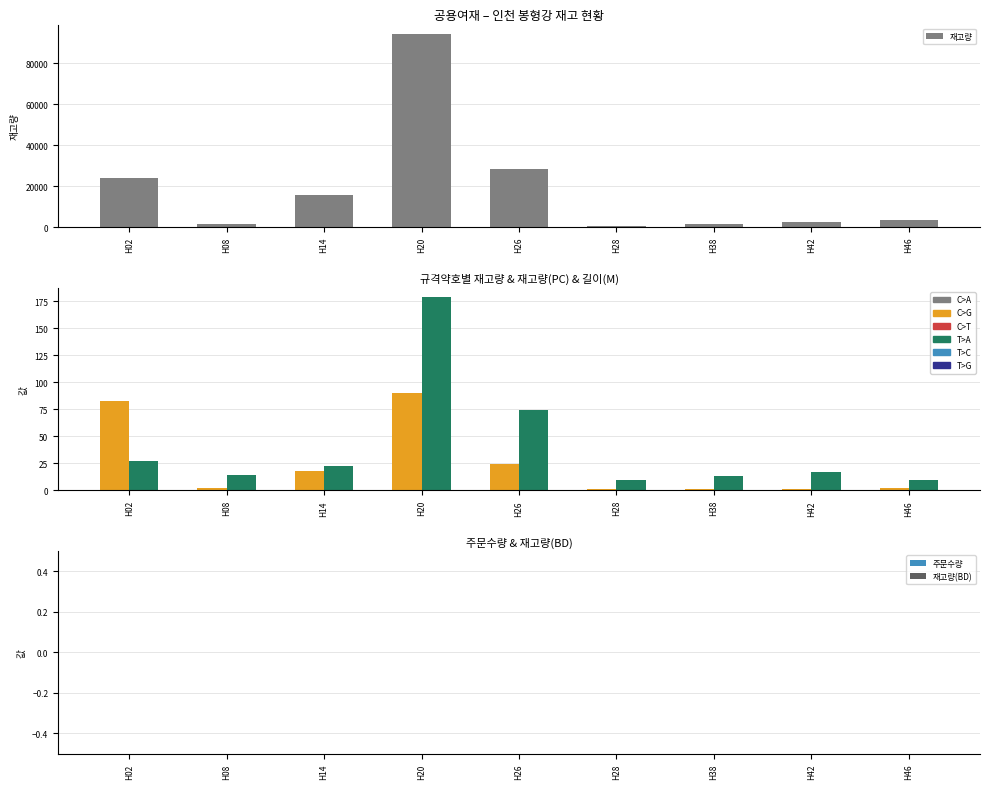

How many data points does each series have?

9